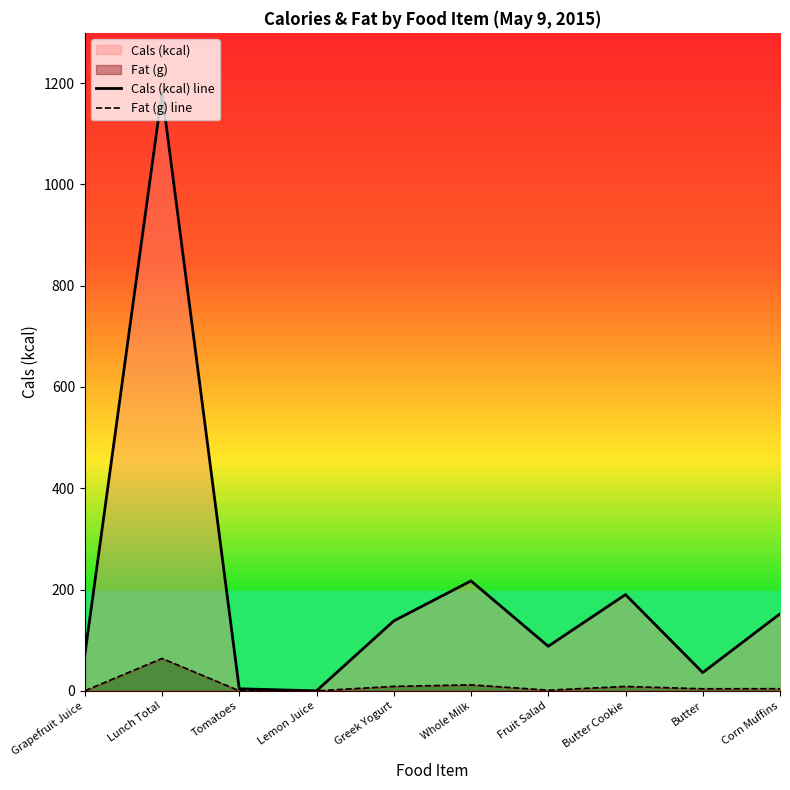

Where is Fat (g) line nearest to the value 31?

Whole Milk